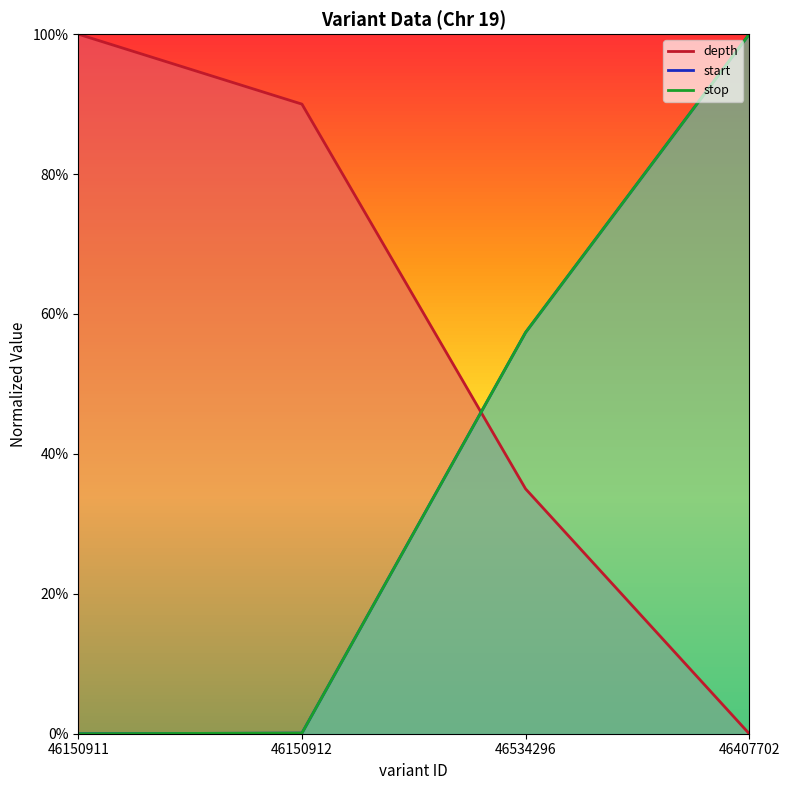

Between 46150912 and 46407702, which series saw the biggest shift?

stop